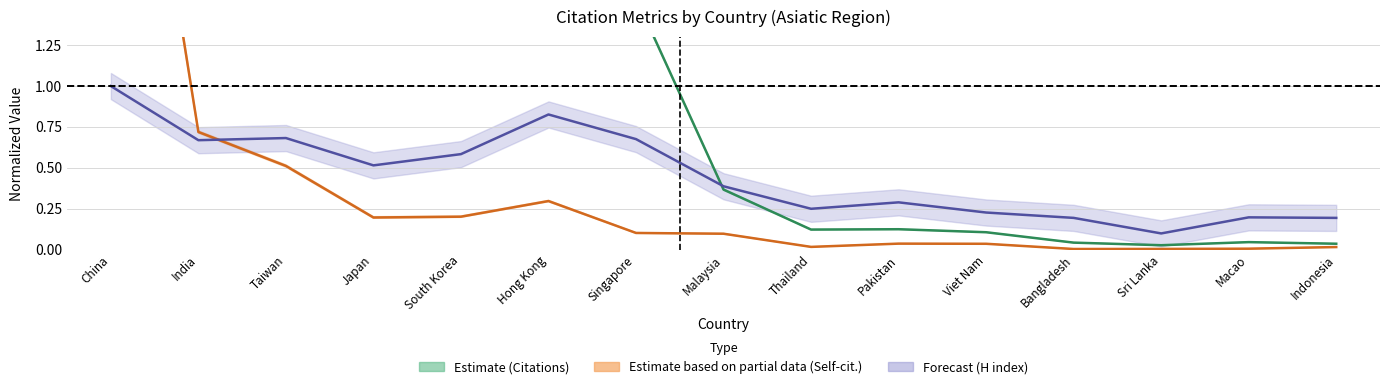

True or false: Self-citations (normalized) has a value of 0.7 at India.

True